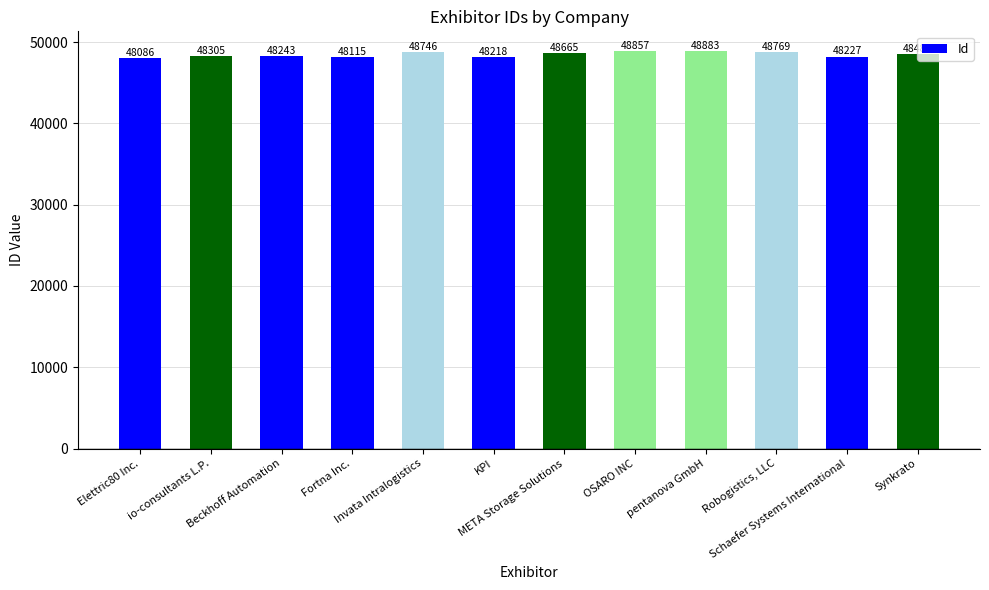

Reading left to right, list all the values displayed in this chart.

Elettric80 Inc.=48086	io-consultants L.P.=48305	Beckhoff Automation=48243	Fortna Inc.=48115	Invata Intralogistics=48746	KPI=48218	META Storage Solutions=48665	OSARO INC=48857	pentanova GmbH=48883	Robogistics, LLC=48769	Schaefer Systems International=48227	Synkrato=48482